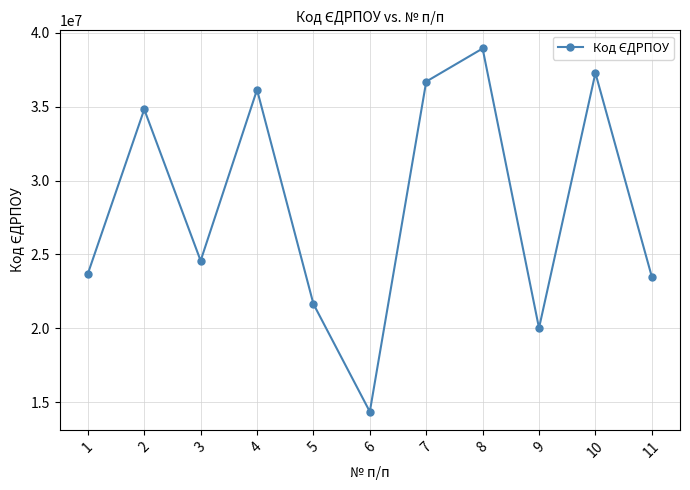

The chart shows a value of 20019987 at 9. True or false?

True